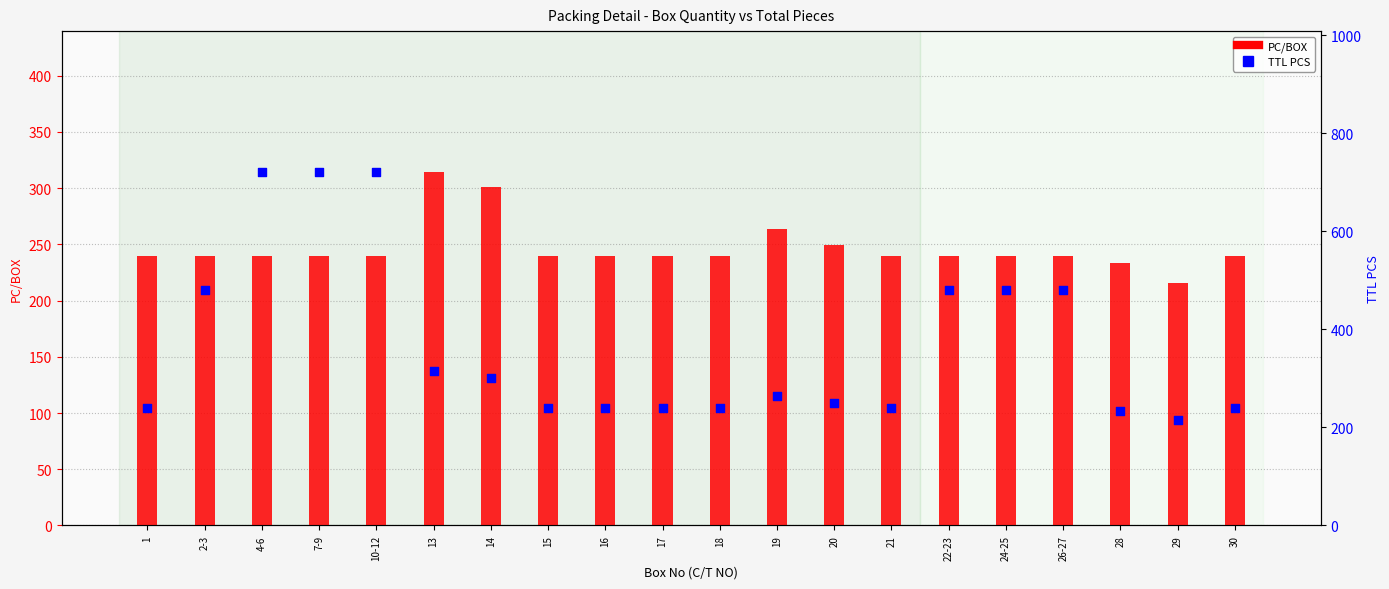

Which series contains the lowest Y value?

PC/BOX